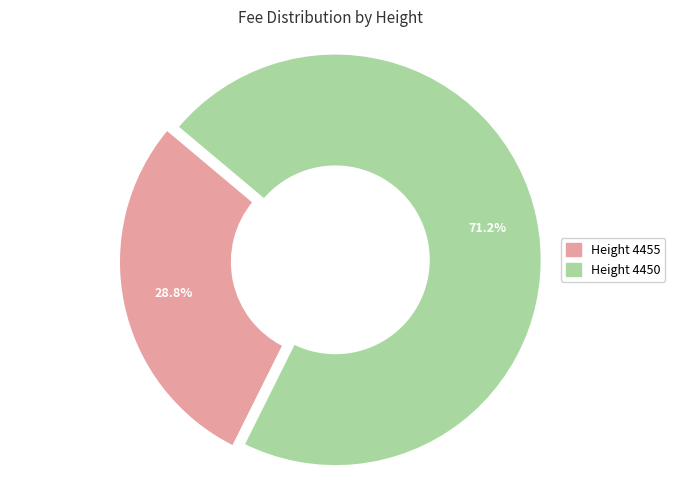

Which slice is the largest?

Height 4450